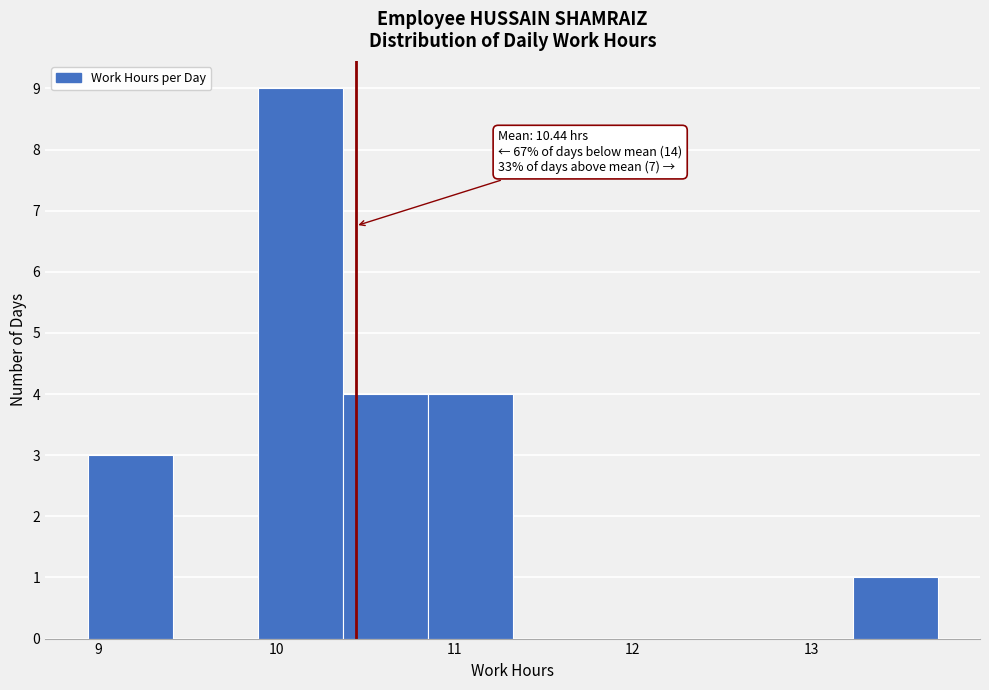

Which range on the x-axis has the tallest bar?

9.9 to 10.4